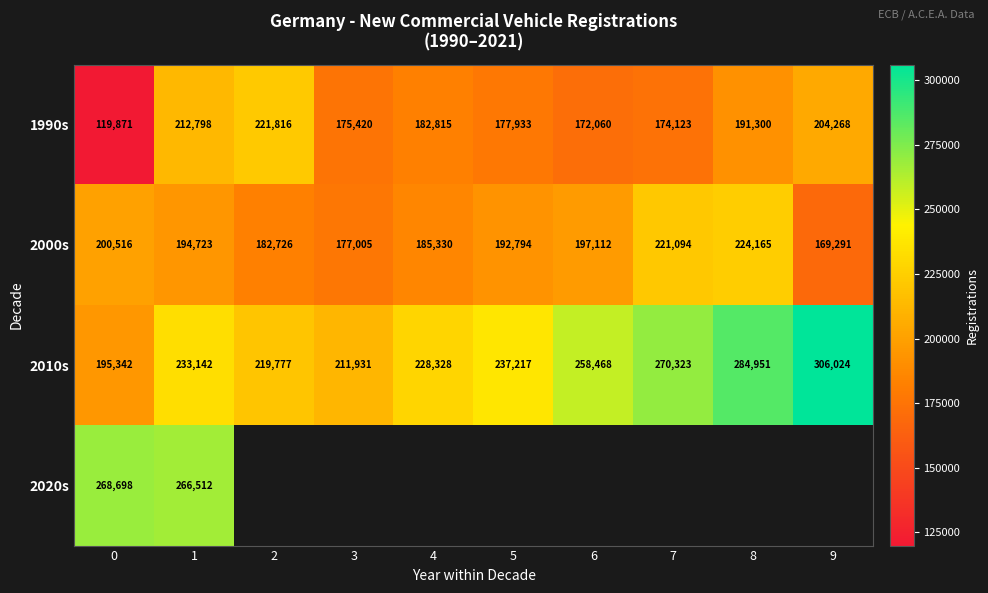

List the labels in order of 1990s value, smallest first.

0, 6, 7, 3, 5, 4, 8, 9, 1, 2